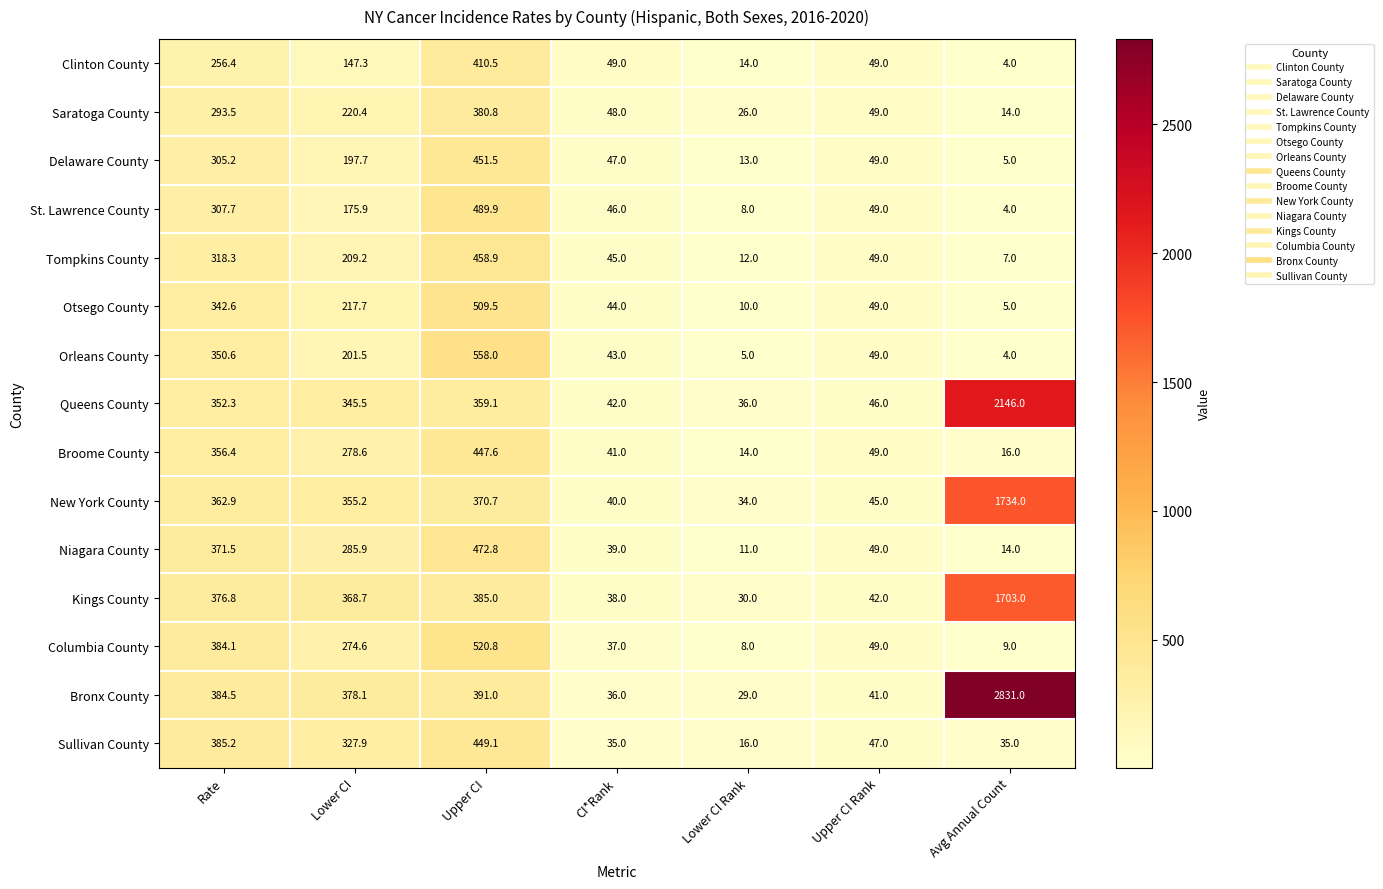

What is the spread (max minus min) of values at Rate?

128.8